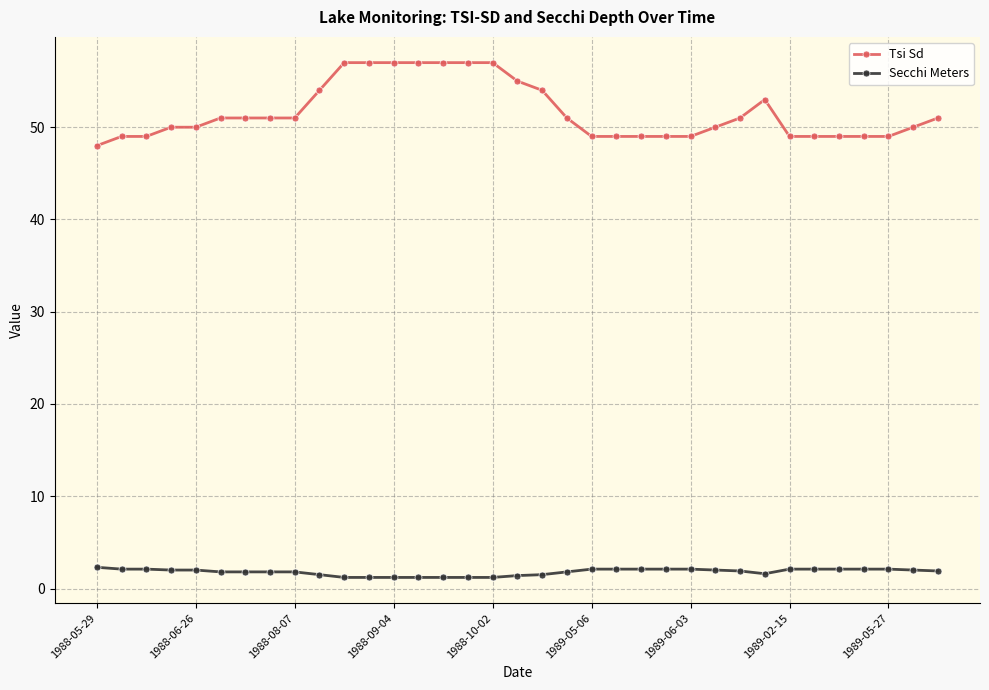

True or false: Secchi Meters and Tsi Sd intersect in this chart.

False